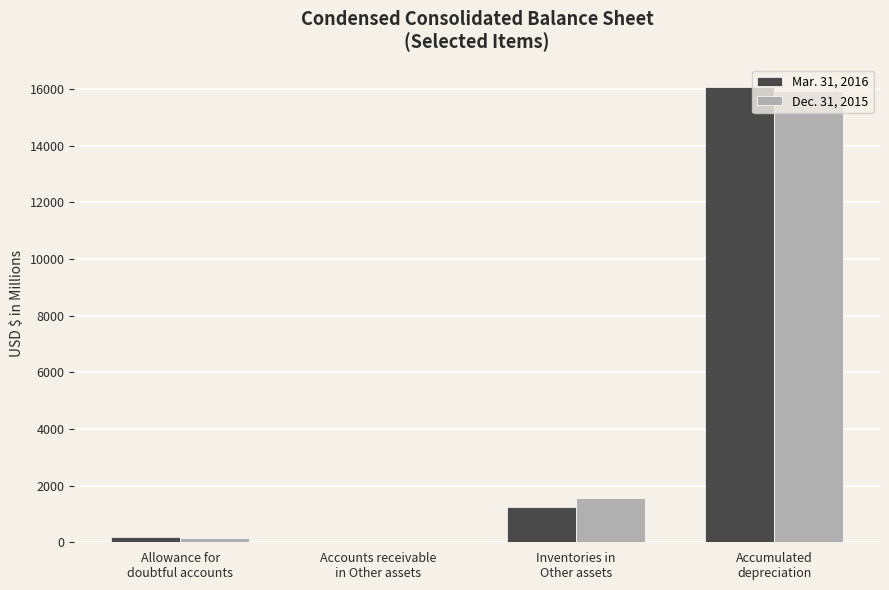

Are the bars grouped side by side (vs. stacked)?

Yes